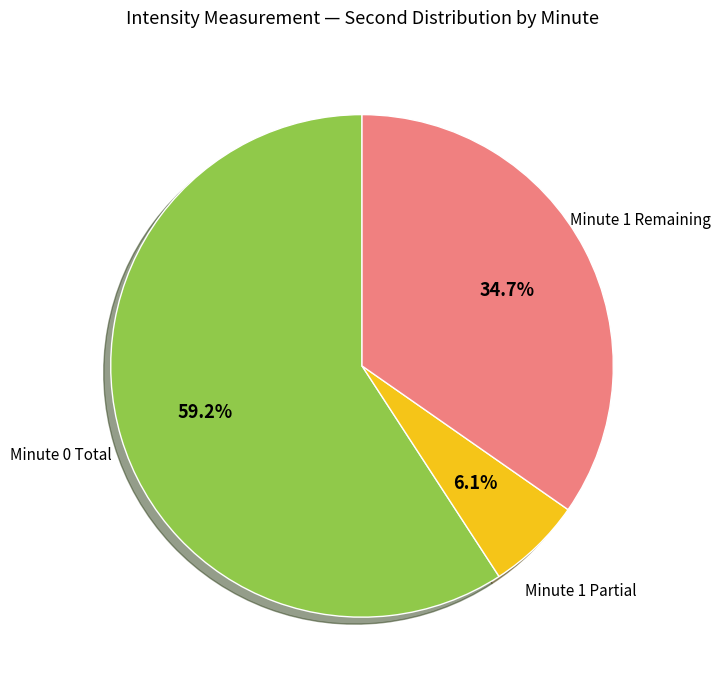

How many segments does this pie chart have?

3